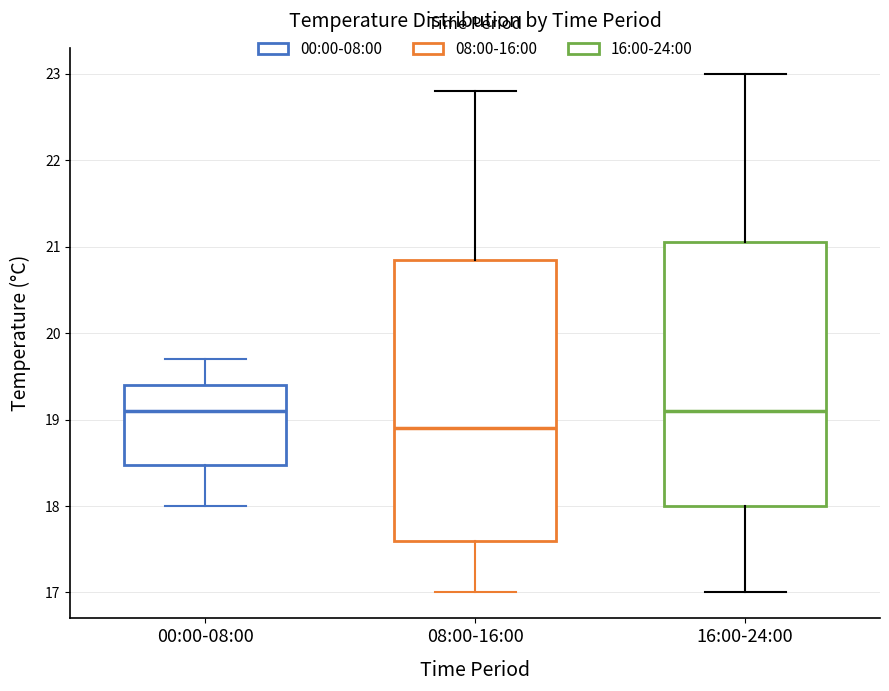

Reading left to right, read every box against the y-axis: the position of its median line, the range the box covers, and the ends of its whiskers. The values are not printed on the chart, so give them approximately, as read against the axis.

00:00-08:00: median 19.1, box 18.5 to 19.4, whiskers 18.0 to 19.7
08:00-16:00: median 18.9, box 17.6 to 20.9, whiskers 17.0 to 22.8
16:00-24:00: median 19.1, box 18.0 to 21.1, whiskers 17.0 to 23.0